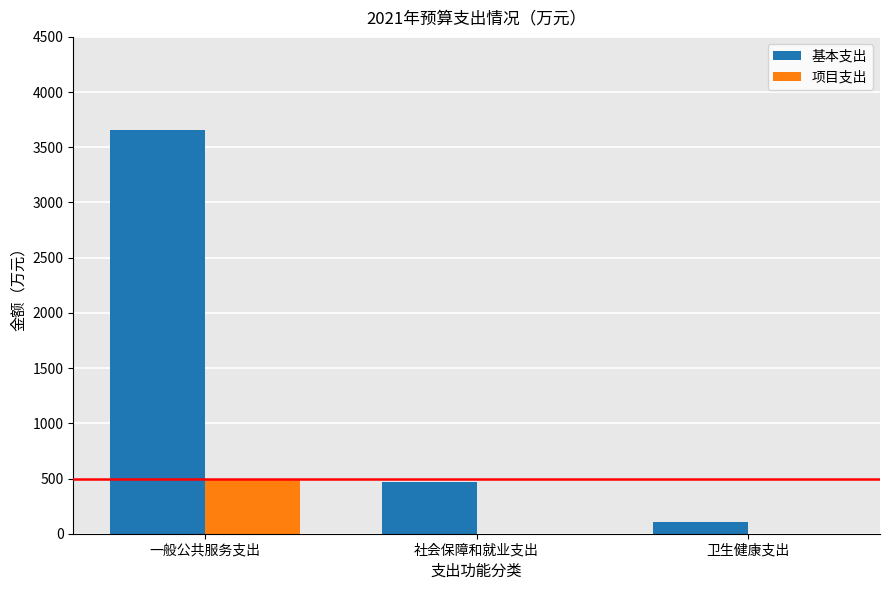

What is the total value across all series at 卫生健康支出?

110.2